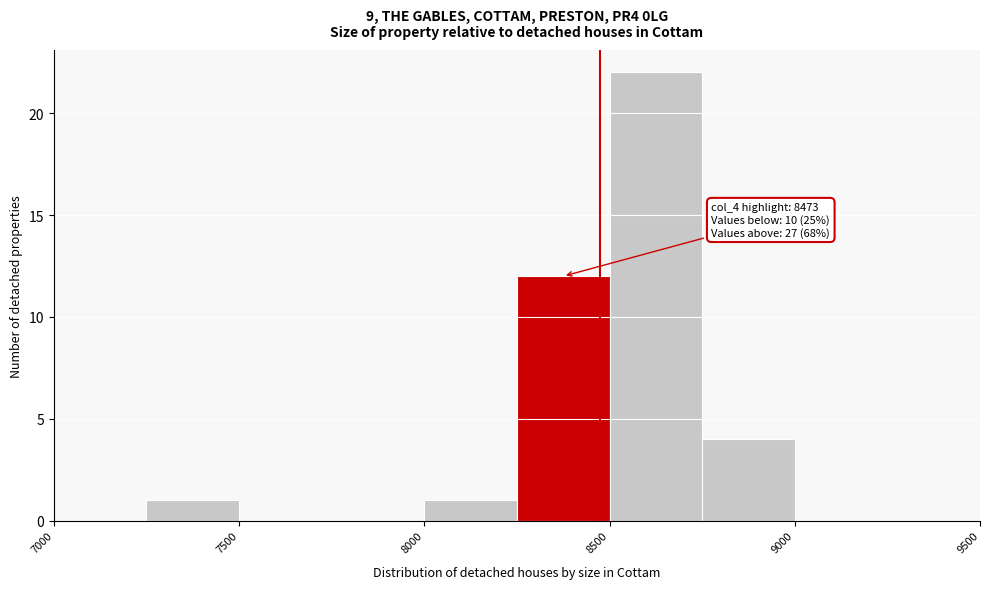

Over which range of the x-axis is the bar tallest?

8500 to 8750